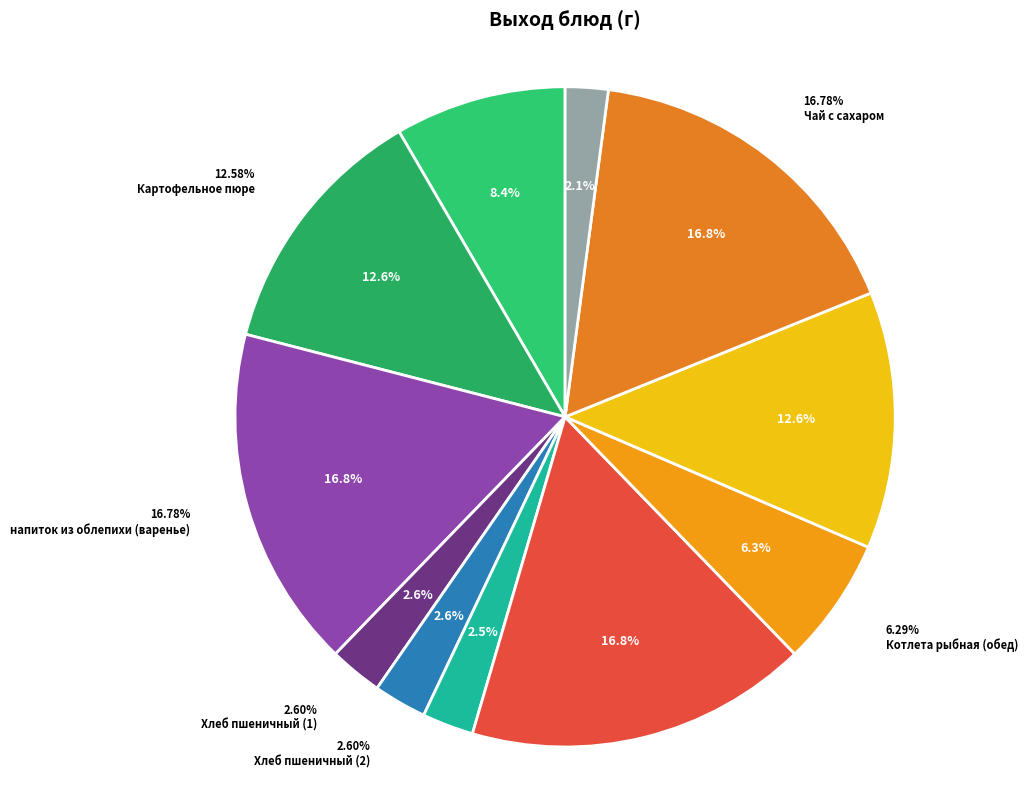

What percentage is NOT represented by Хлеб пшеничный (1)?

97.4%